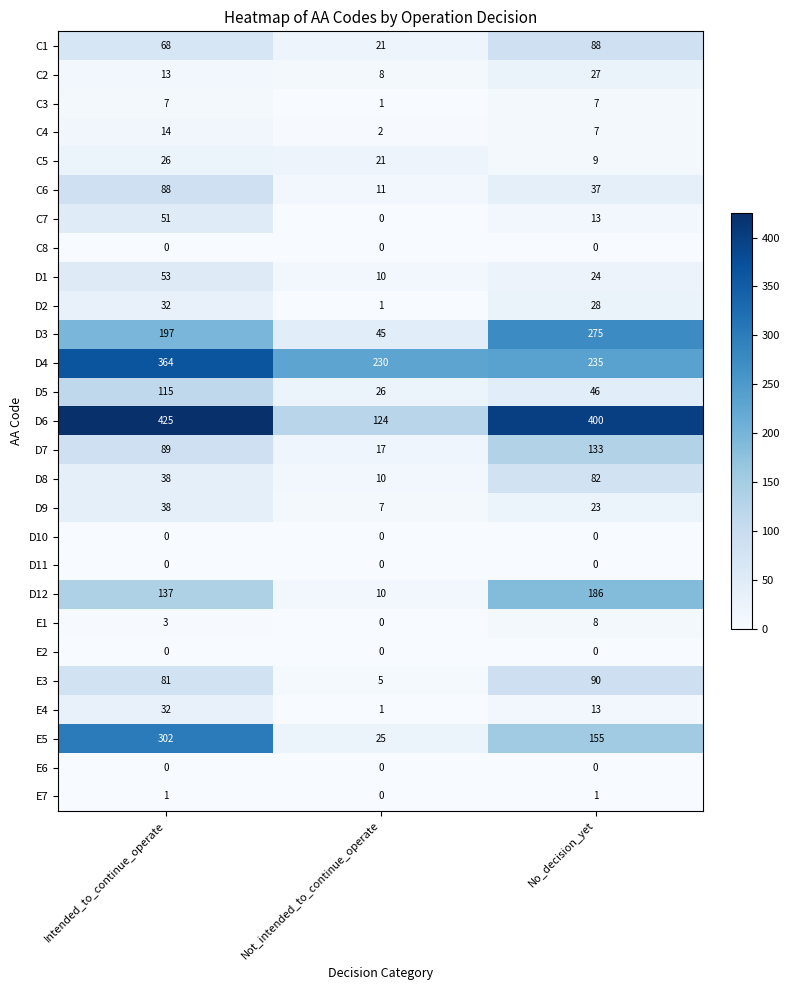

Which label corresponds to the largest value in the chart?

Intended_to_continue_operate